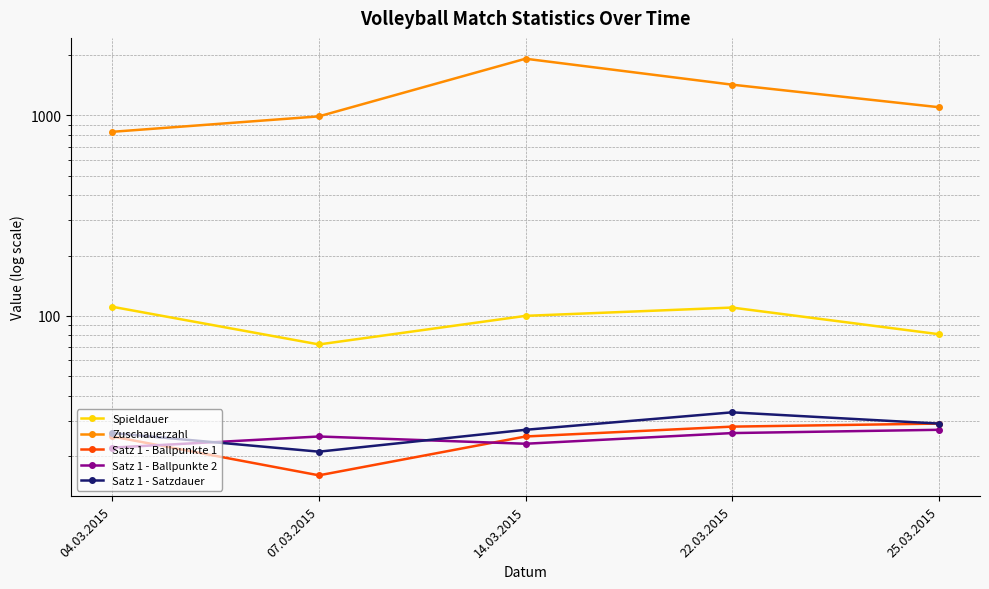

True or false: Satz 1 - Ballpunkte 1 and Spieldauer intersect in this chart.

False